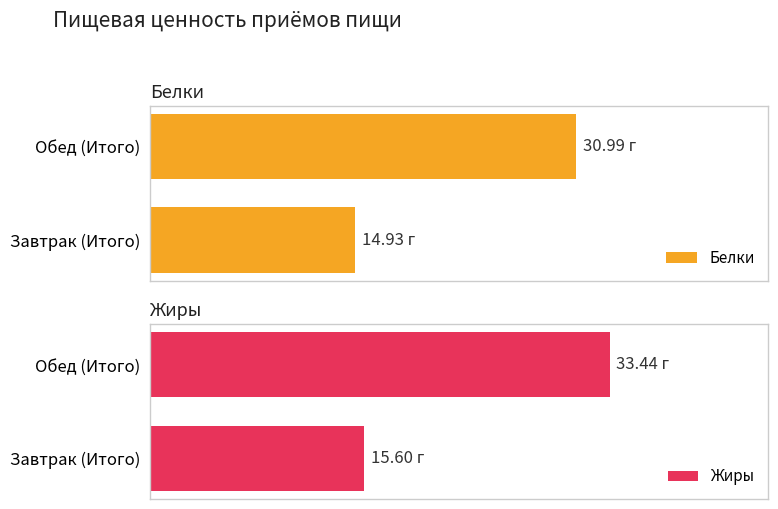

List the labels in order of Белки value, largest first.

Обед (Итого), Завтрак (Итого)